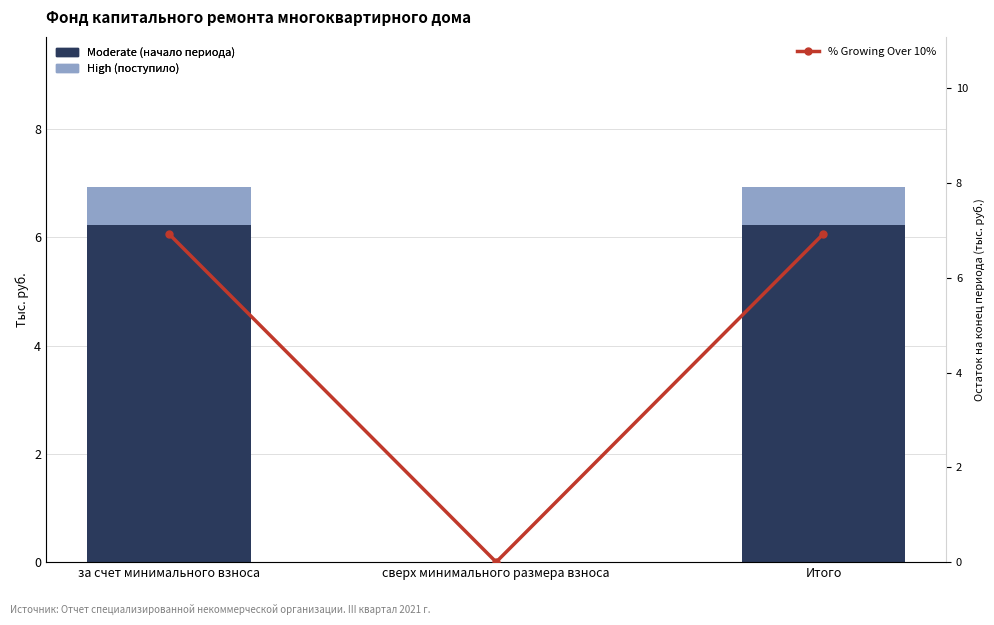

List the series in order of their peak value, highest first.

% Growing Over 10%, Moderate, High